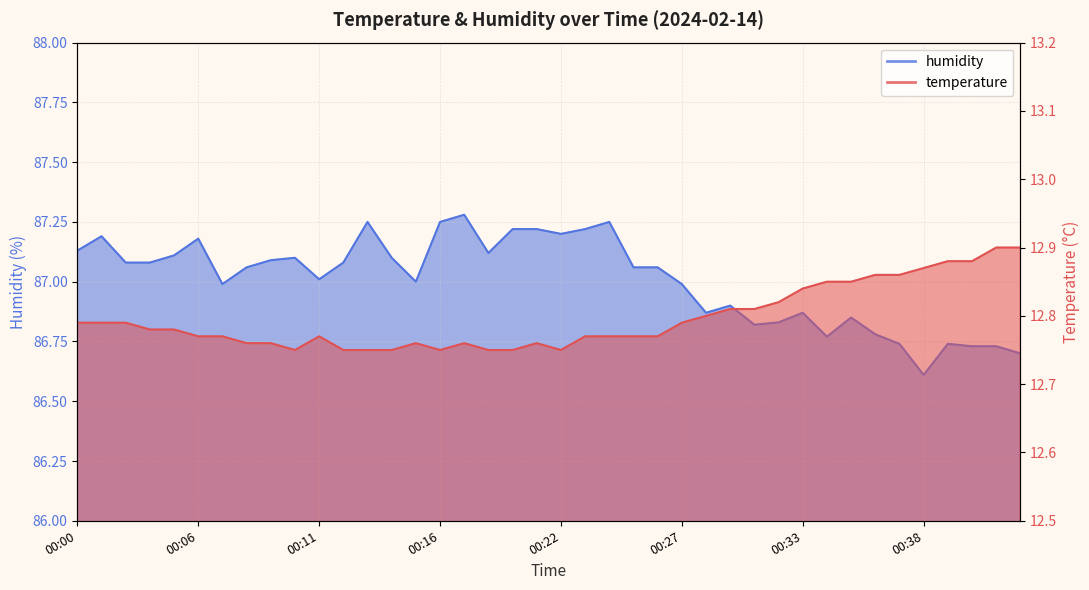

At which category is the sum across all series the highest?

00:17